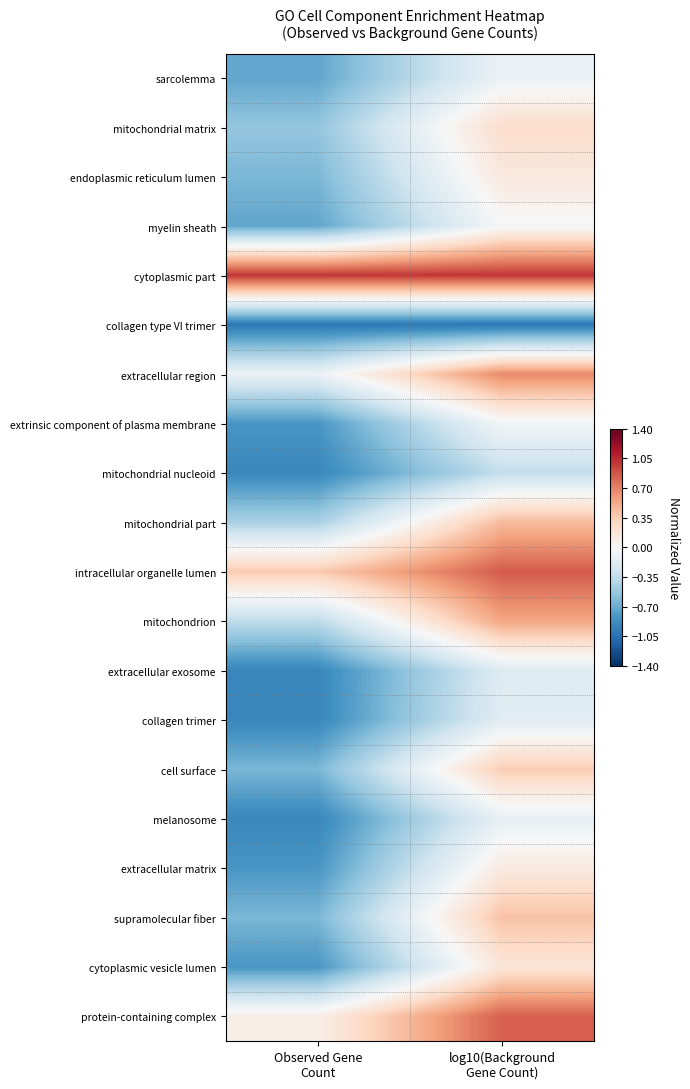

How many categories are shown in the chart?

2